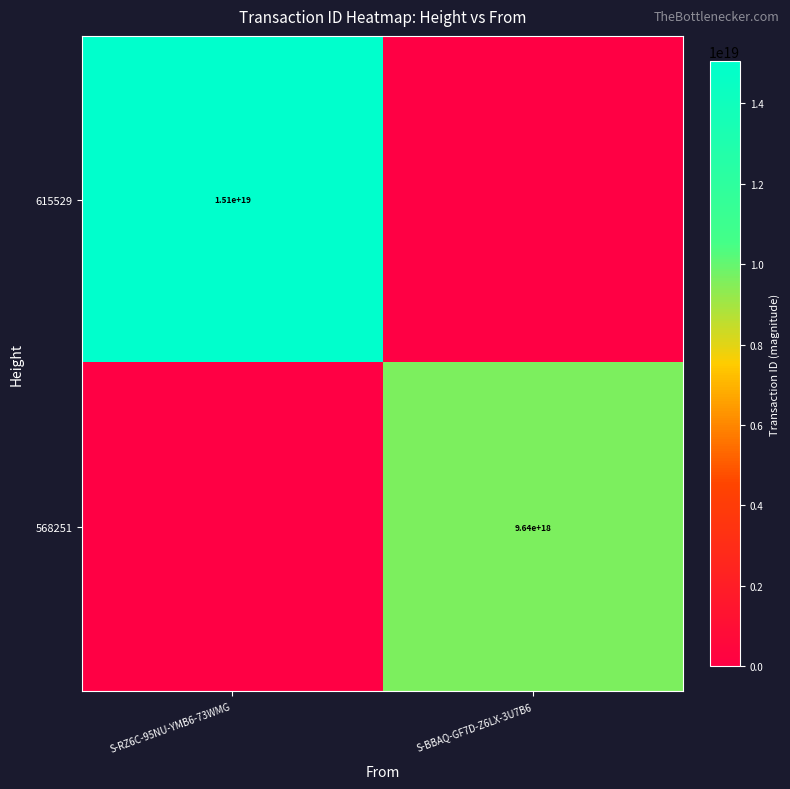

The value of 568251 at S-BBAQ-GF7D-Z6LX-3U7B6 is 9640000000000000000. True or false?

True